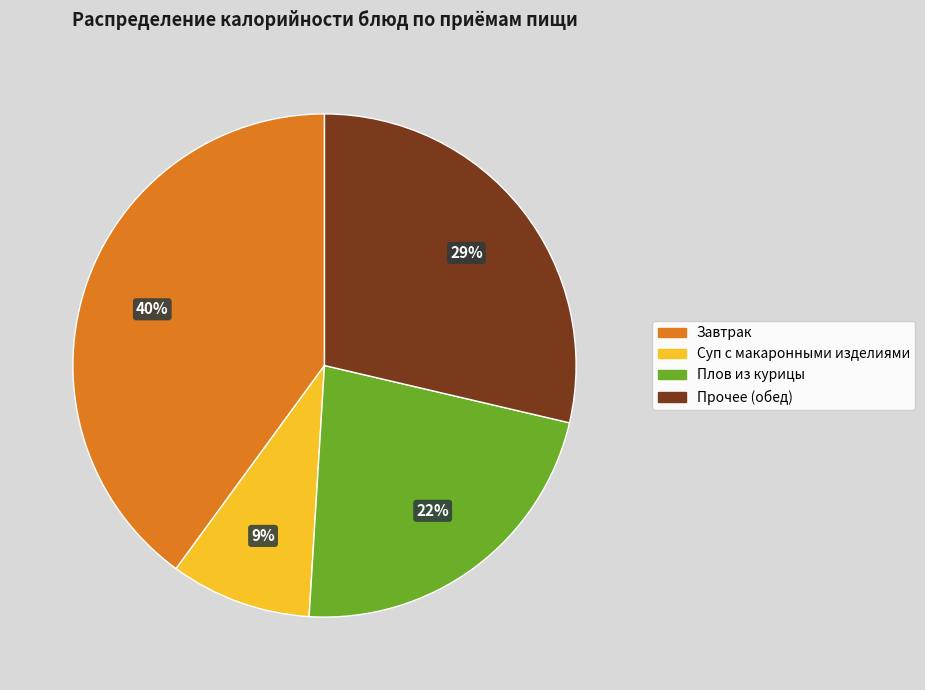

To the nearest percent, what is the average slice percentage?

25%